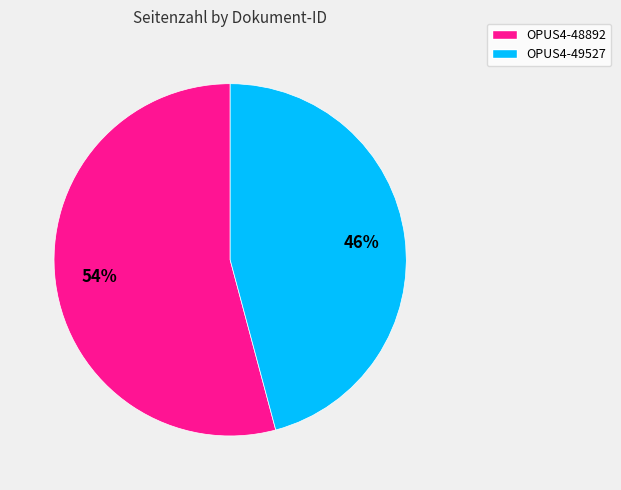

Do OPUS4-49527 and OPUS4-48892 together represent more than half of the pie?

Yes